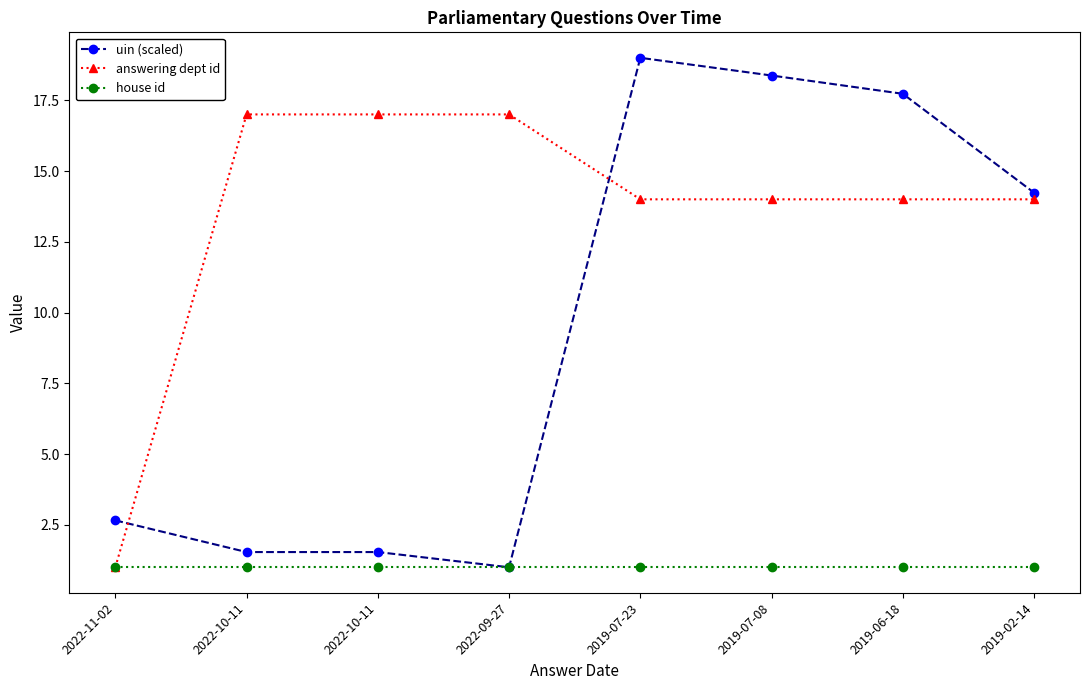

Count the number of categories in the chart.

8